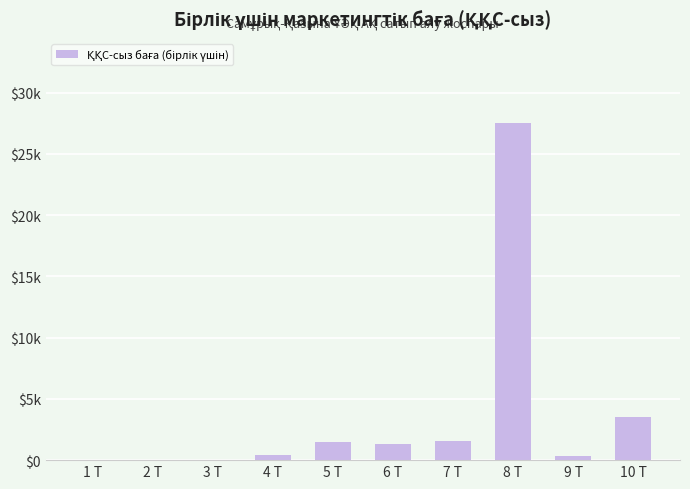

What is the sum of the values at 6 Т and 8 Т?

28864.5